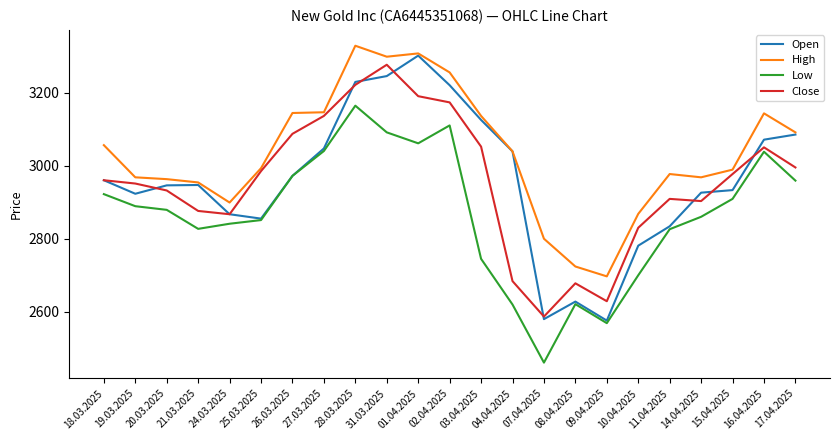

Rank the series at 31.03.2025 from highest to lowest value.

High, Close, Open, Low